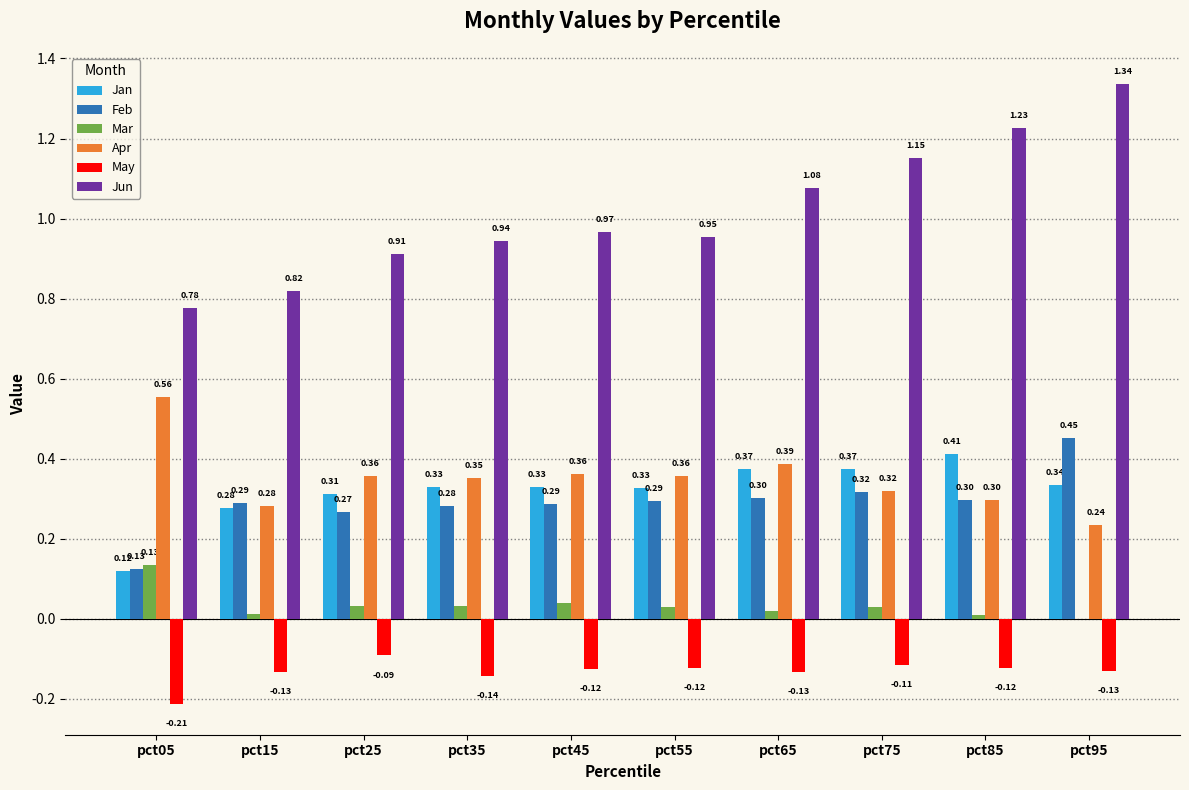

At which category is the sum across all series the highest?

pct95